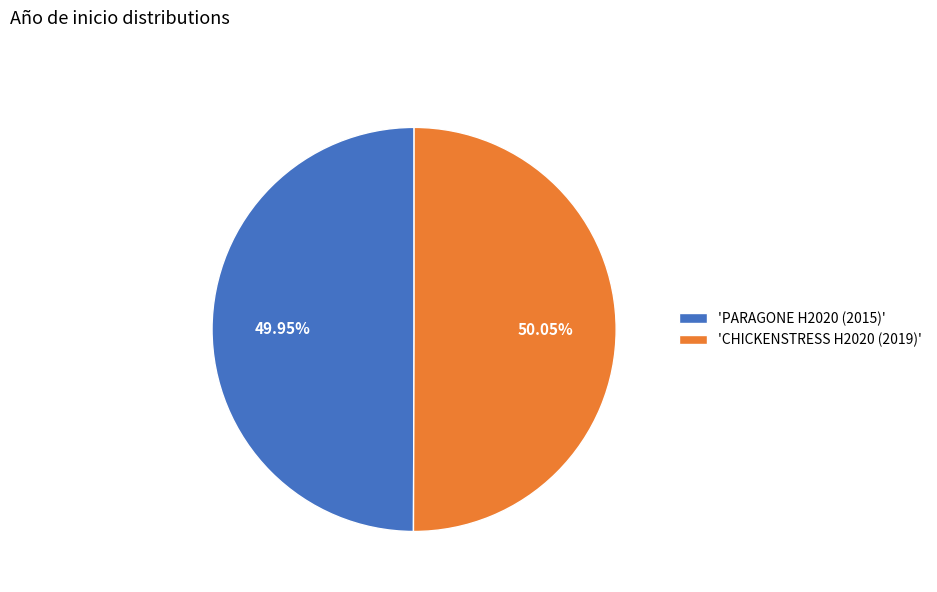

What is the ratio of the value at 'CHICKENSTRESS H2020 (2019)' to the value at 'PARAGONE H2020 (2015)'?

1.0